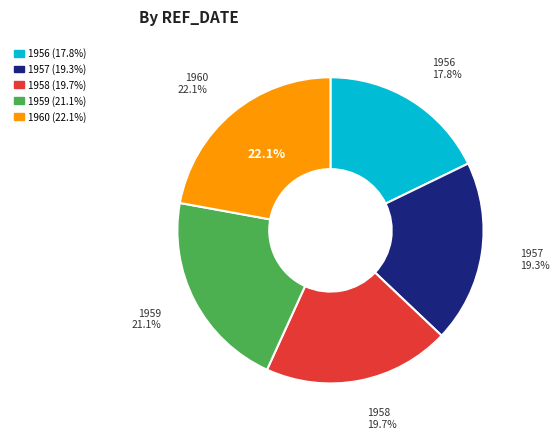

Rank the categories by value from lowest to highest.

1956, 1957, 1958, 1959, 1960